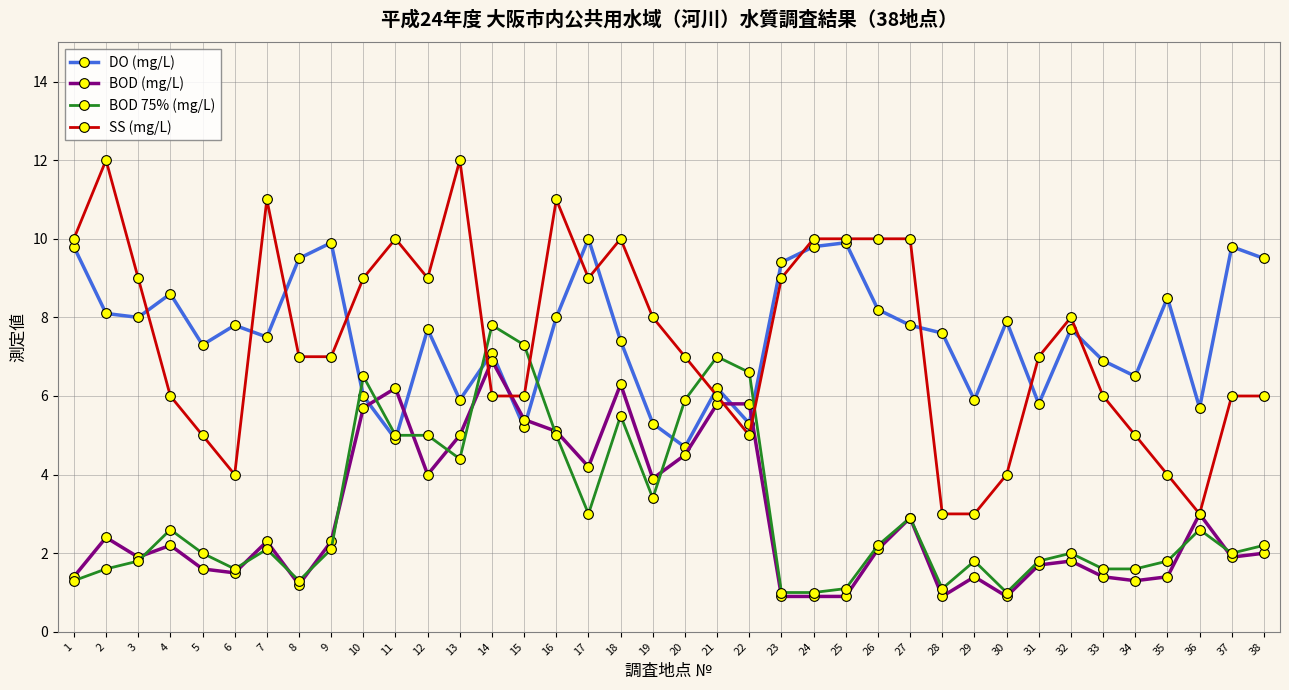

What are all the series names shown in the legend?

DO (mg/L), BOD (mg/L), BOD 75% (mg/L), SS (mg/L)